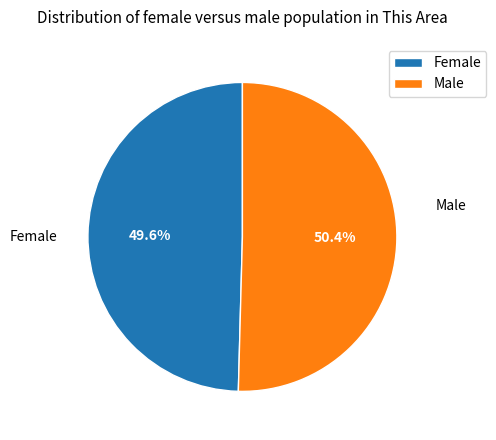

True or false: Male accounts for 58% of the total.

False